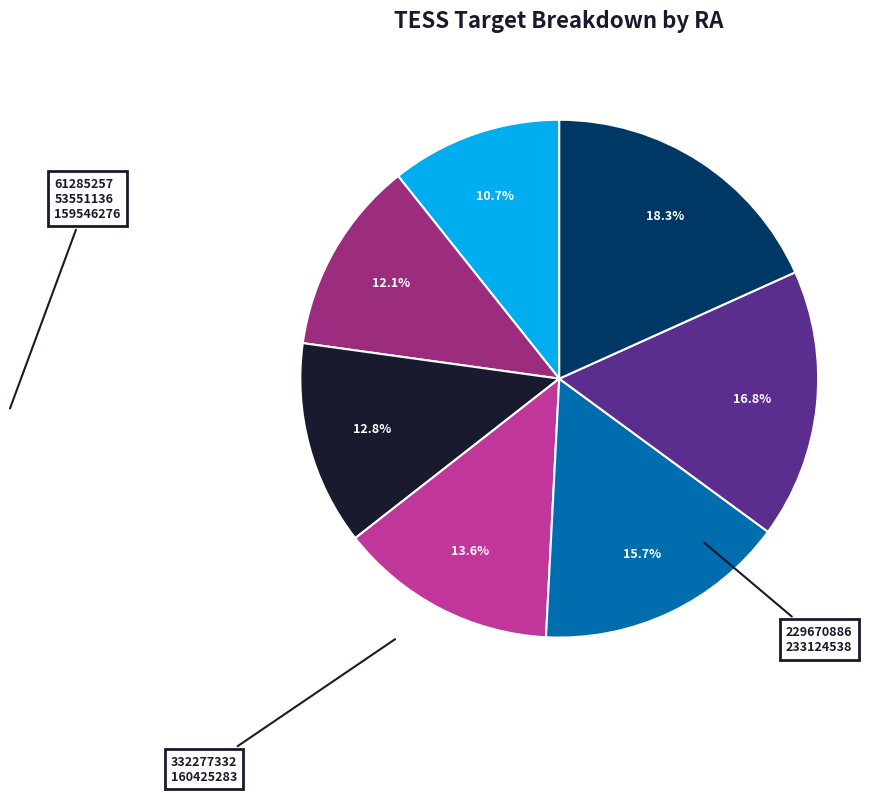

How many slices are in this pie chart?

7